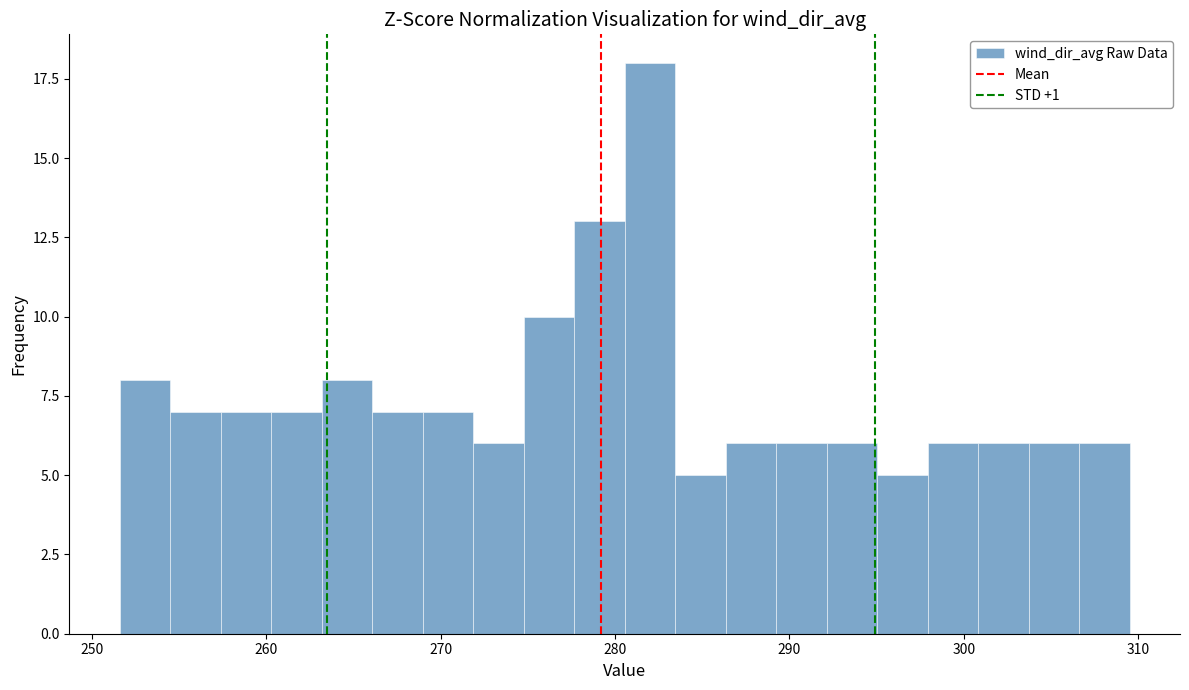

Read against the x-axis, roughly where is the centre of the tallest bar?

282